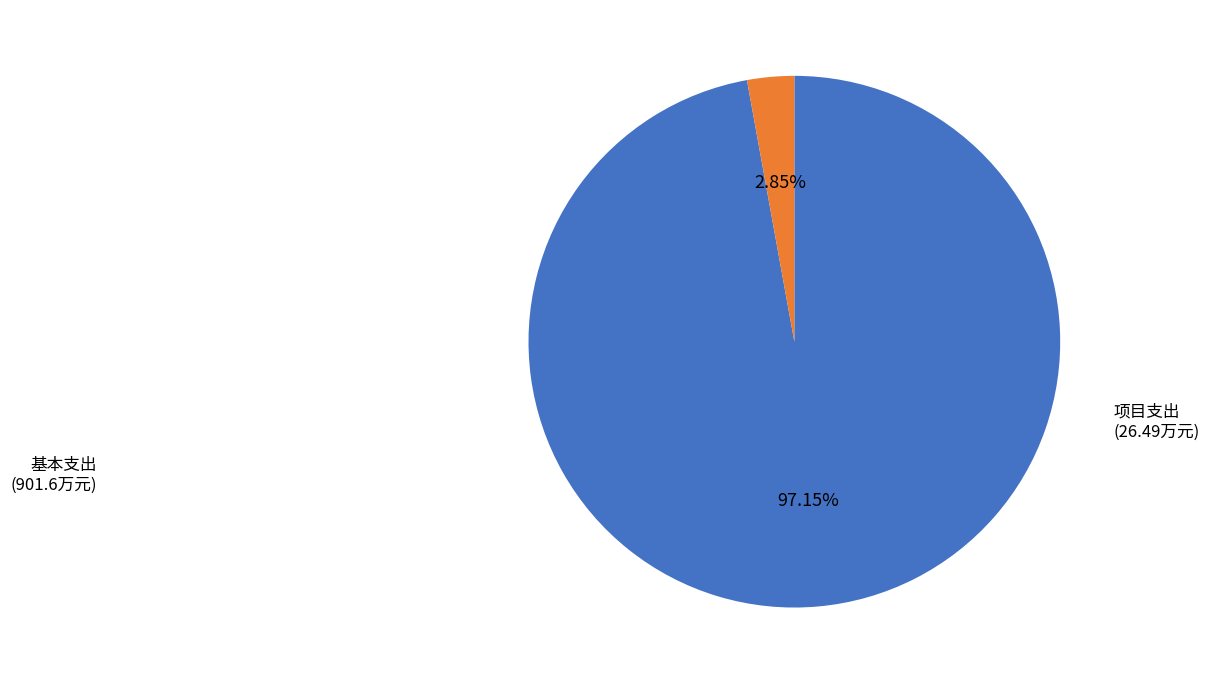

Is there a majority slice in this chart?

Yes